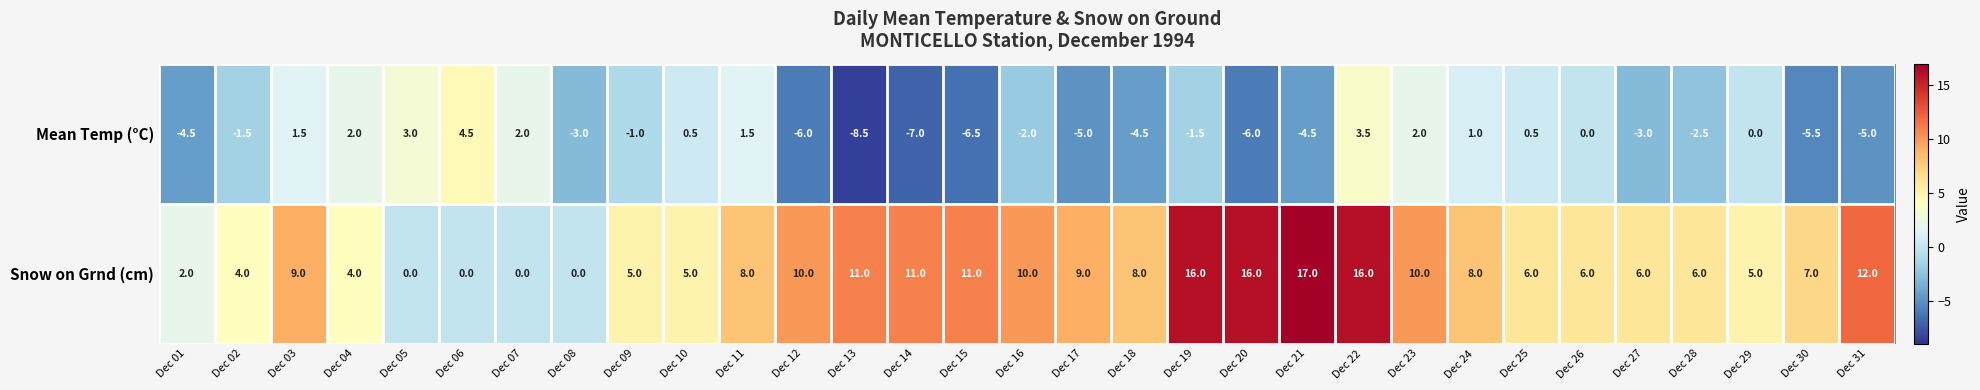

What is the sum of all Mean Temp (°C) values?

-55.5